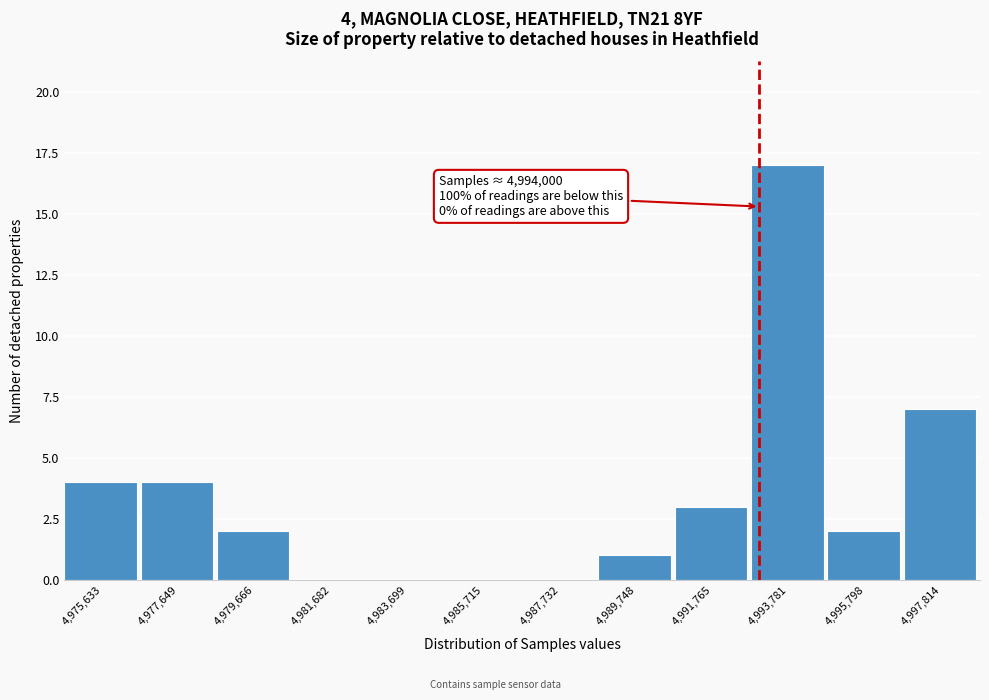

Reading left to right, transcribe all the data shown in this chart.

4,975,633=4	4,977,649=4	4,979,666=2	4,981,682=0	4,983,699=0	4,985,715=0	4,987,732=0	4,989,748=1	4,991,765=3	4,993,781=17	4,995,798=2	4,997,814=7